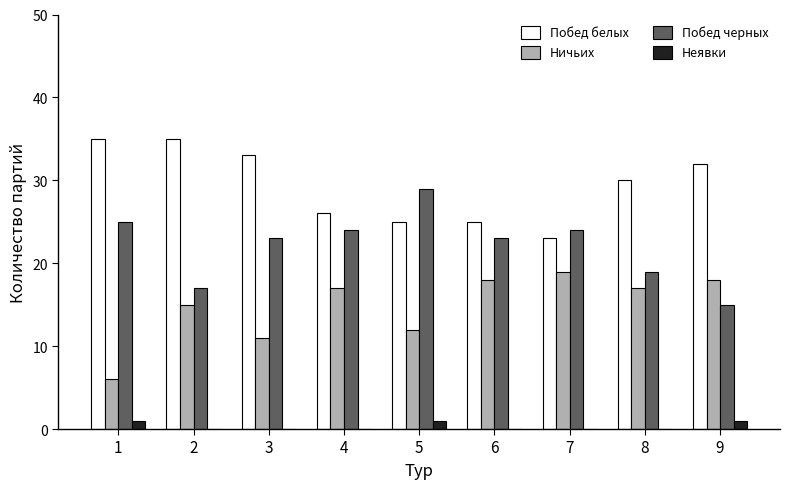

Which series has the widest spread of values?

Побед черных